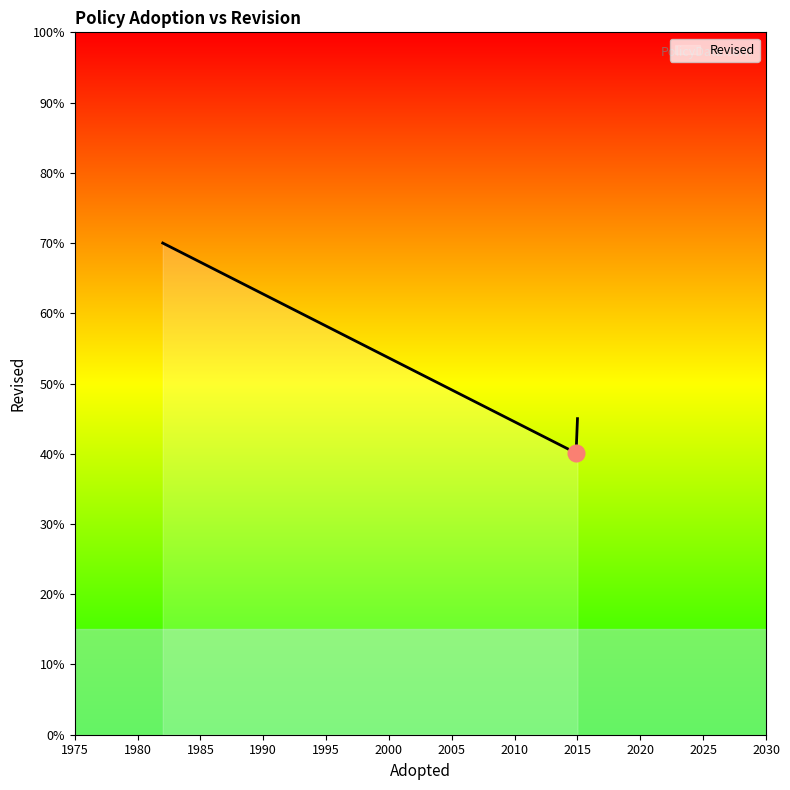

Is this an area chart (filled region under the line)?

Yes